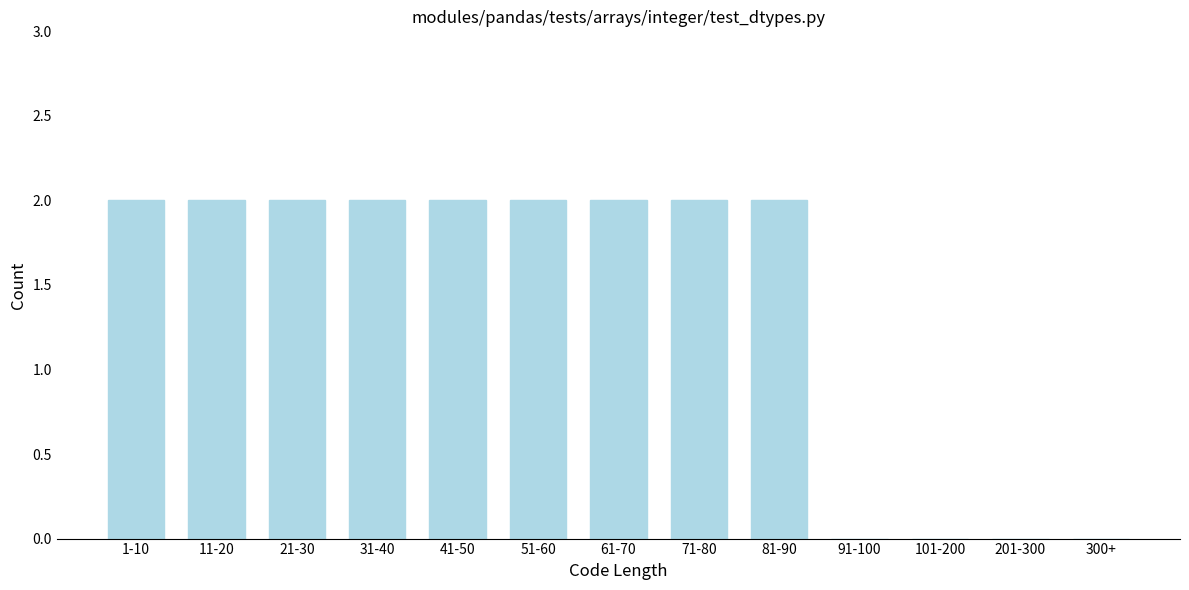

Reading left to right, what are all the values shown in this chart?

1-10=2	11-20=2	21-30=2	31-40=2	41-50=2	51-60=2	61-70=2	71-80=2	81-90=2	91-100=0	101-200=0	201-300=0	300+=0